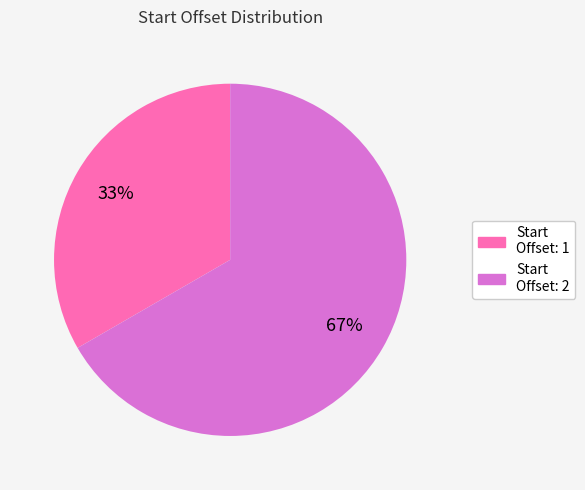

Is there a majority slice in this chart?

Yes